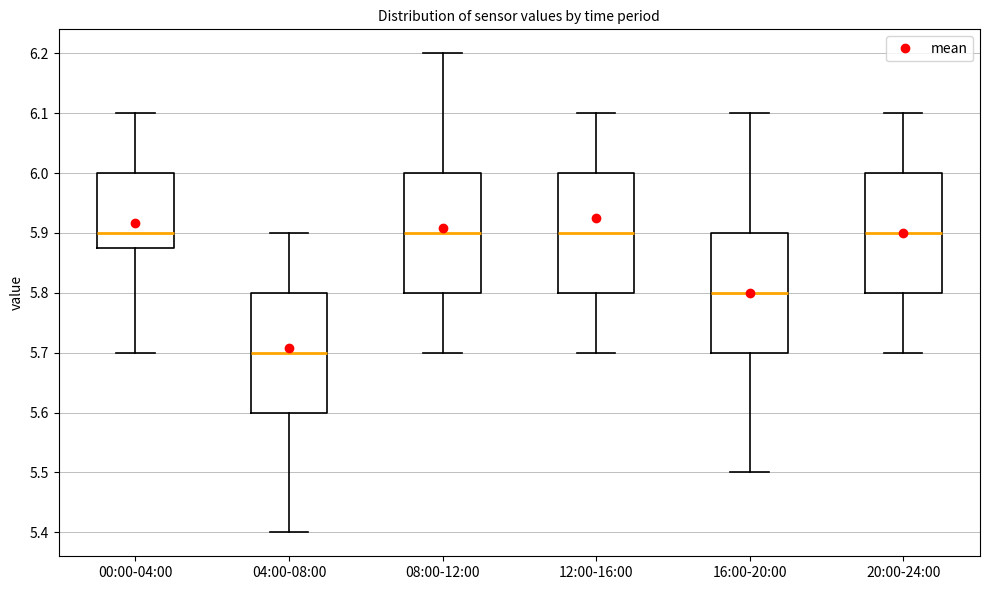

Where does the median line of the box for 16:00-20:00 sit on the y-axis? The values are not printed on the chart, so give them approximately, as read against the axis.

5.80